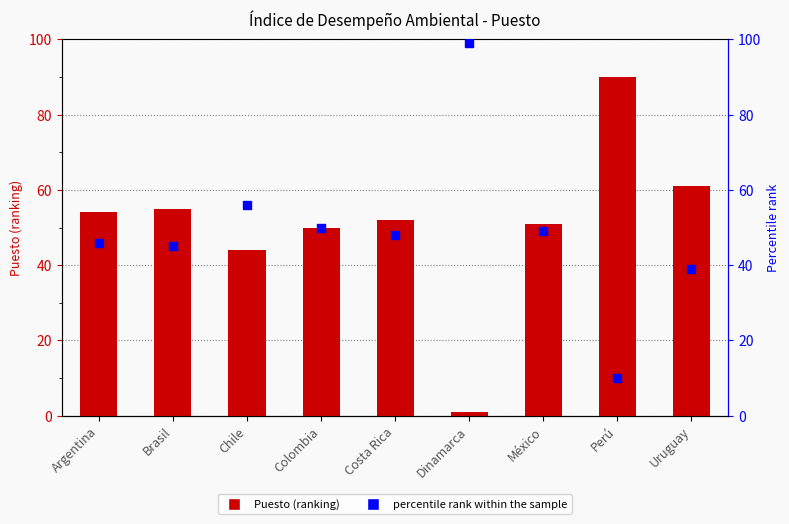

Which series reaches the minimum Y coordinate?

Puesto